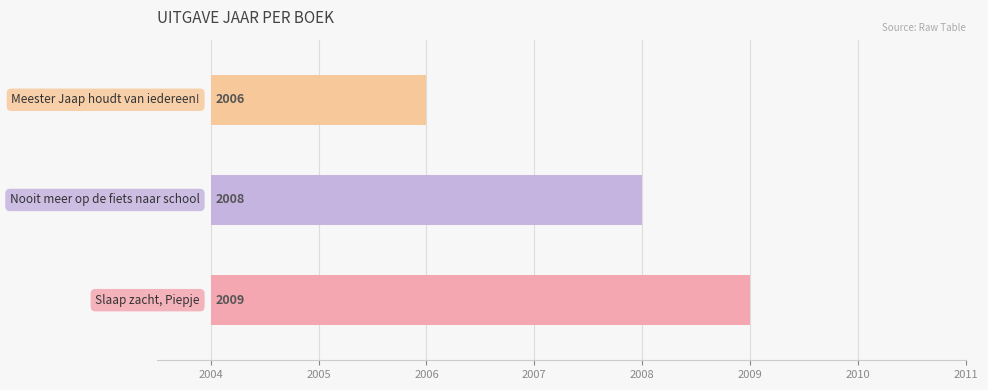

Is it true that the value at Meester Jaap houdt van iedereen! is 1079?

False